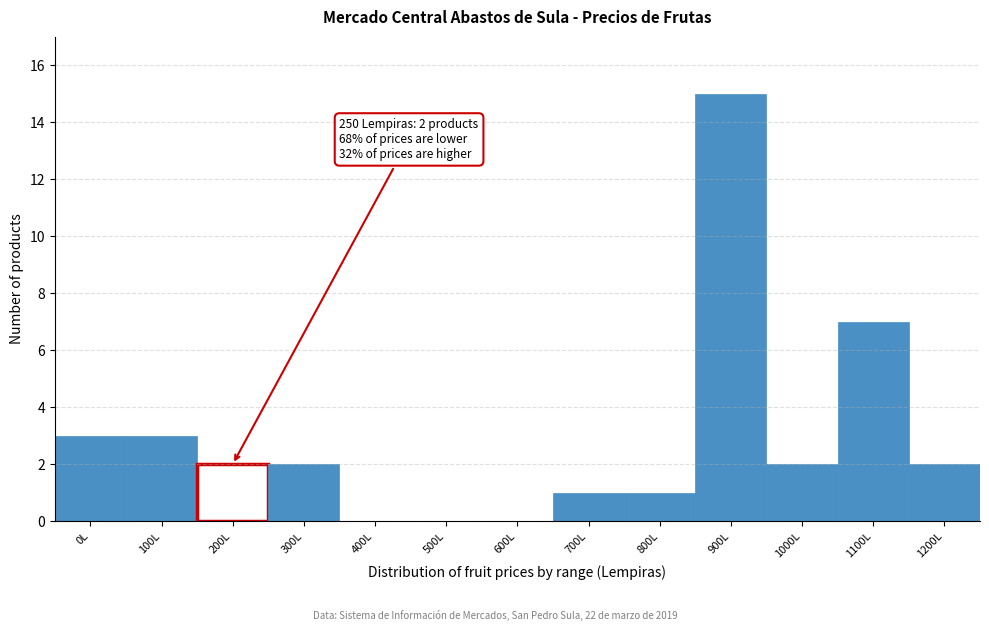

Reading left to right, extract all data points from this chart.

0L=3	100L=3	200L=2	300L=2	400L=0	500L=0	600L=0	700L=1	800L=1	900L=15	1000L=2	1100L=7	1200L=2